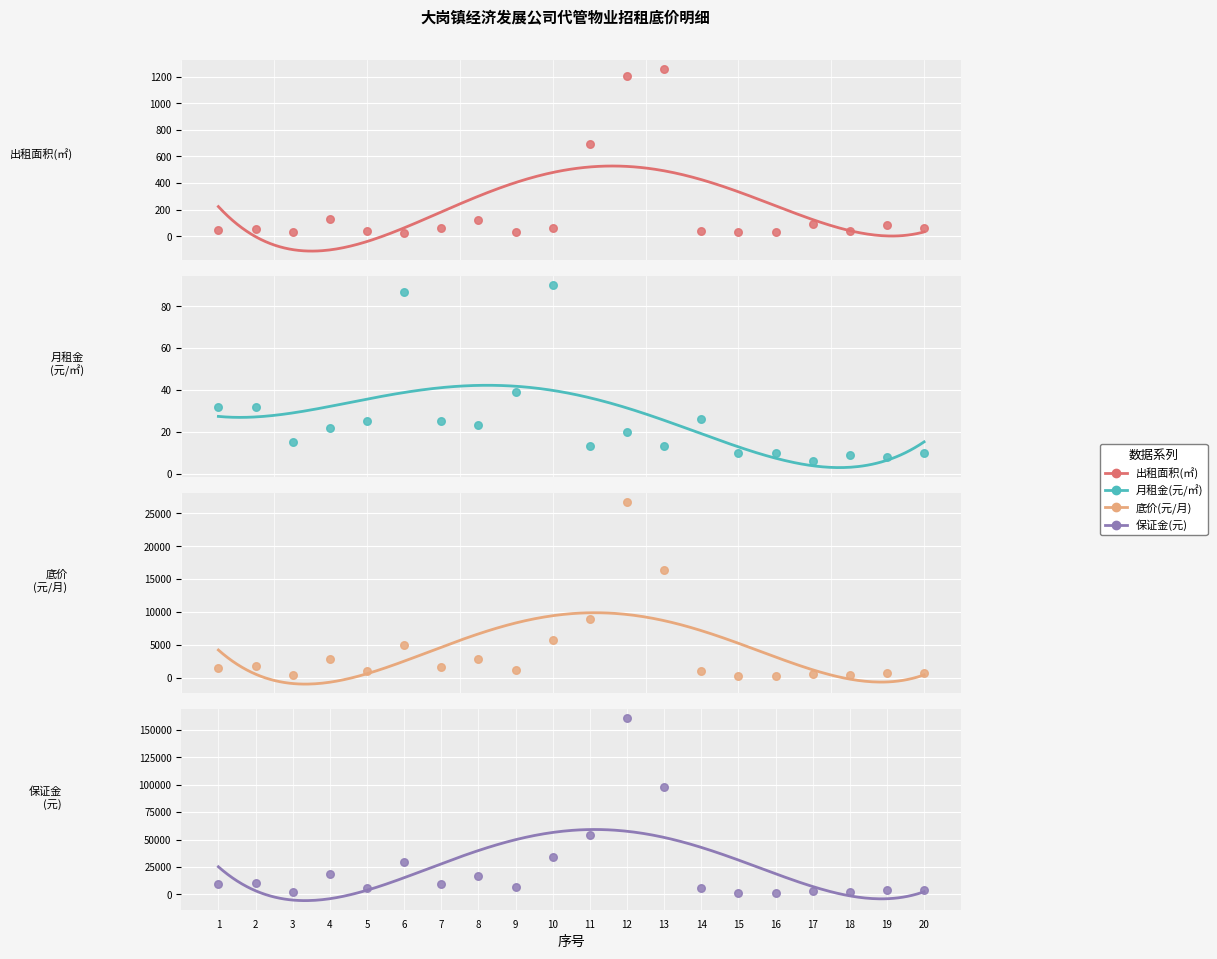

Which series contains the lowest Y value?

每平方米月租金(元)